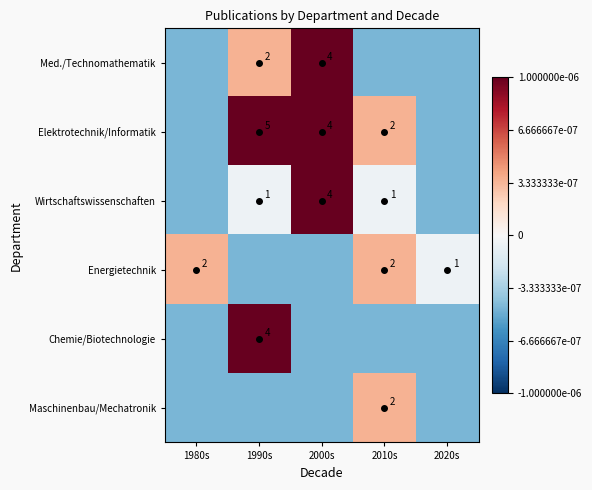

The value of Chemie/Biotechnologie at 1990s is 4.0. True or false?

True